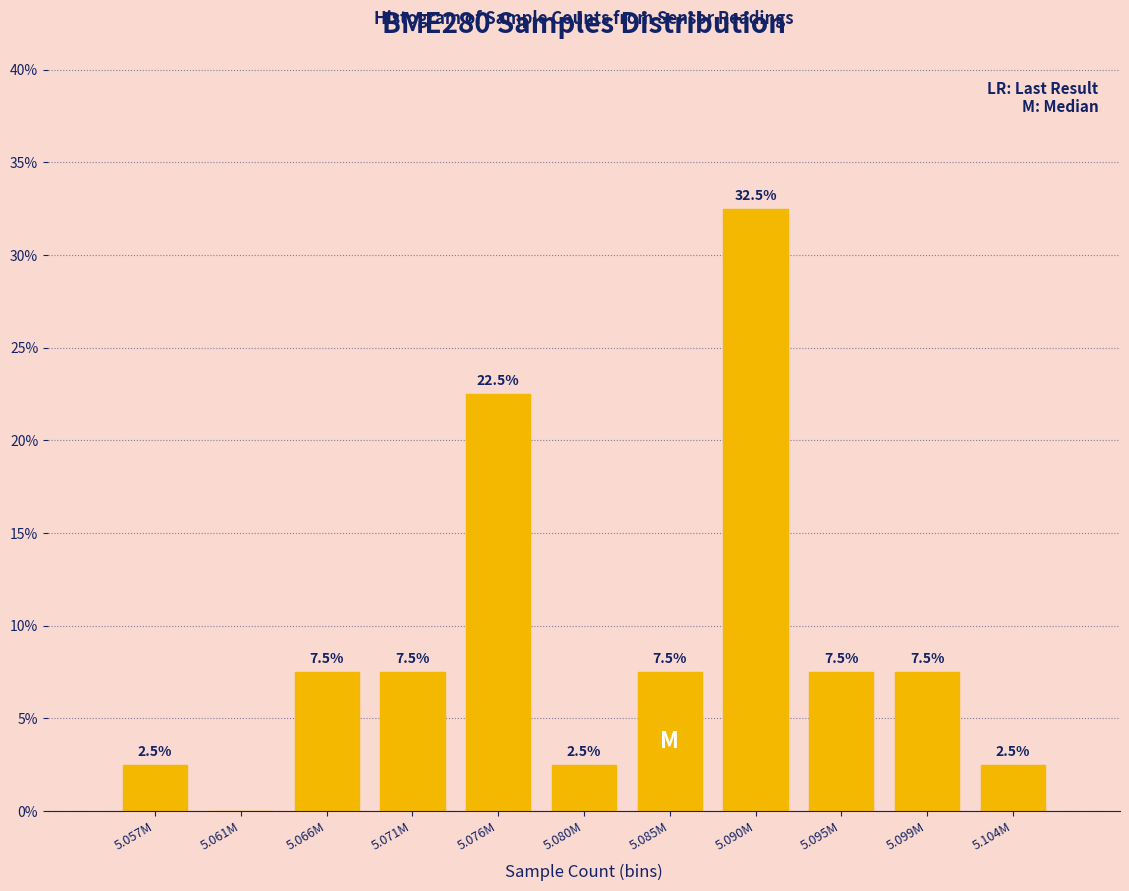

Reading left to right, list all the values displayed in this chart.

5.057M=2.5	5.061M=0.0	5.066M=7.5	5.071M=7.5	5.076M=22.5	5.080M=2.5	5.085M=7.5	5.090M=32.5	5.095M=7.5	5.099M=7.5	5.104M=2.5